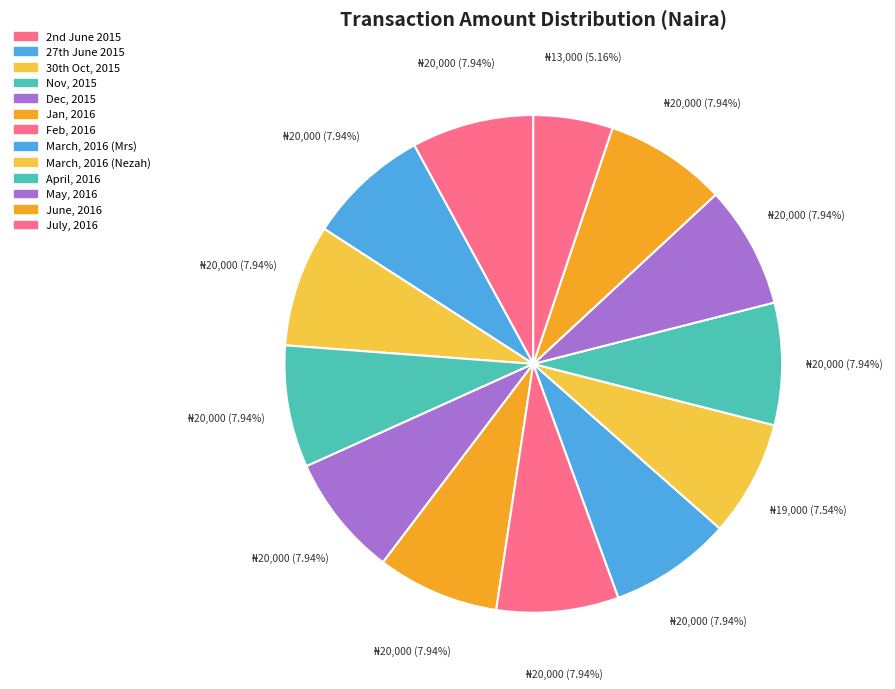

To the nearest percent, what is the average slice percentage?

8%